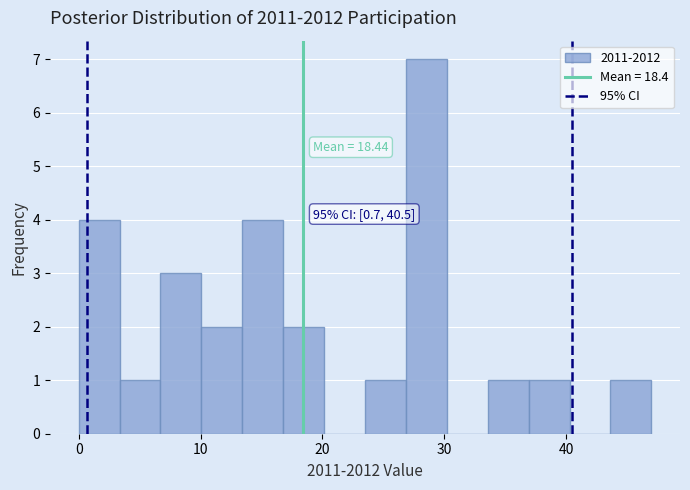

Around what value on the x-axis is the tallest bar? Give the approximate position of its centre, as read against the axis.

29